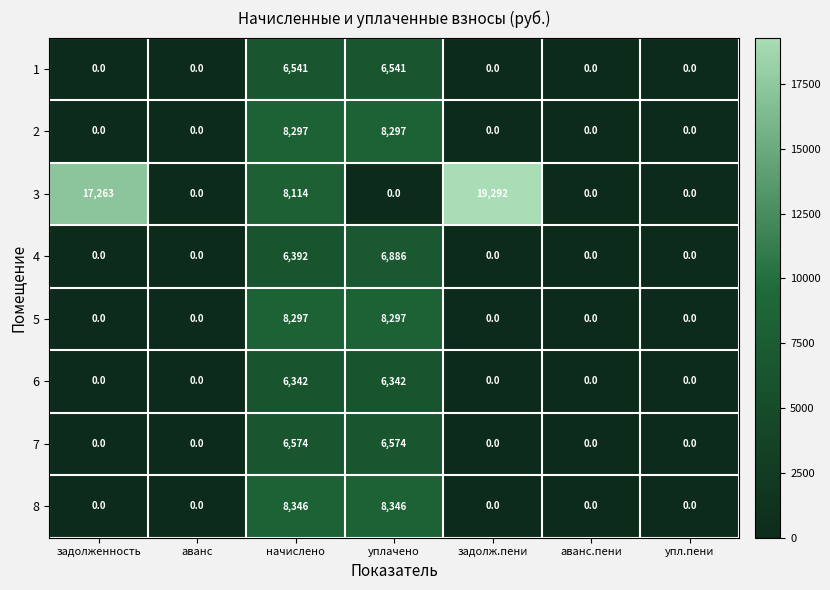

The 5 series shows 8297 at уплачено. True or false?

True